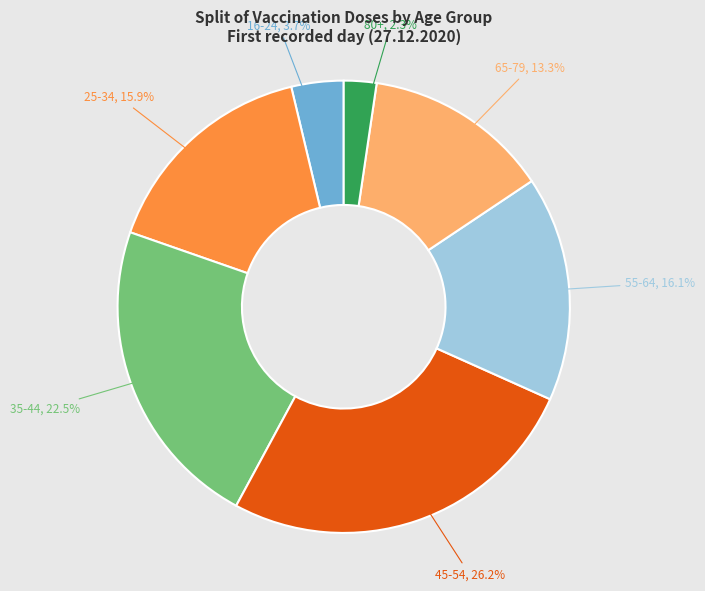

Is there a majority slice in this chart?

No